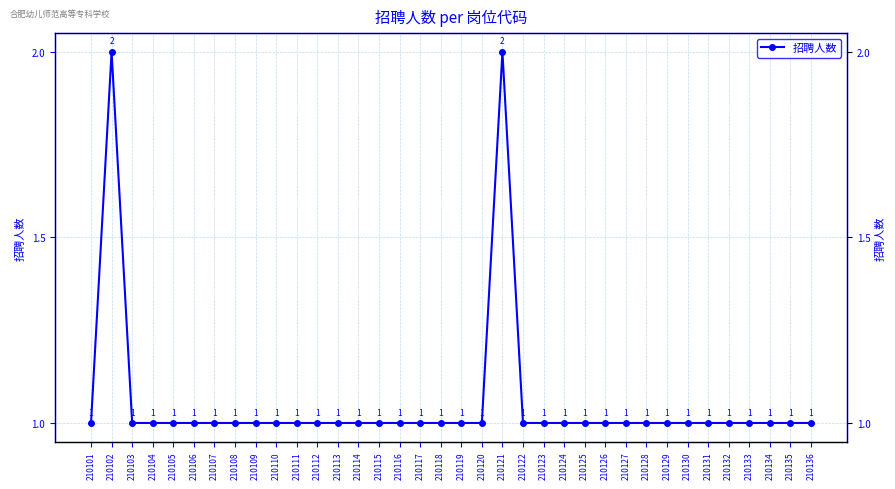

What is the ratio of the value at 210116 to the value at 210133?

1.0